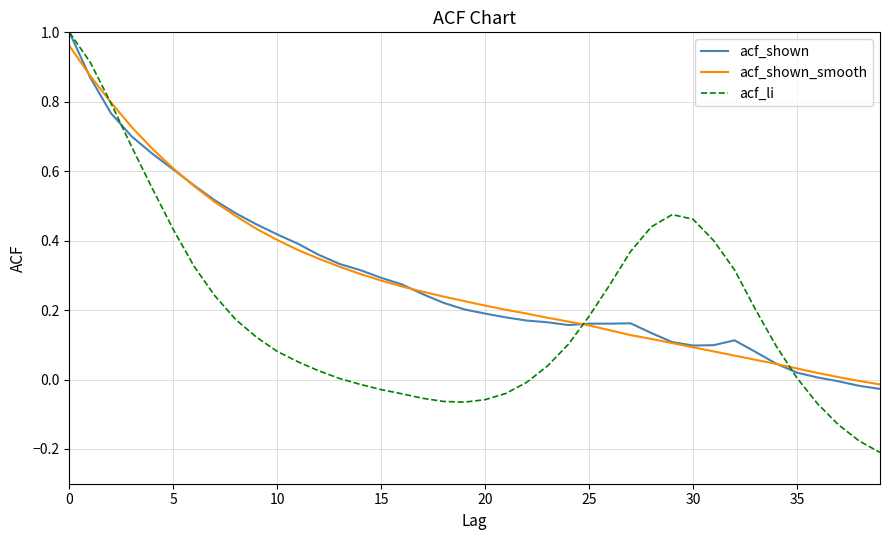

After their last crossing, which series has the higher values: acf_shown or acf_li?

acf_shown